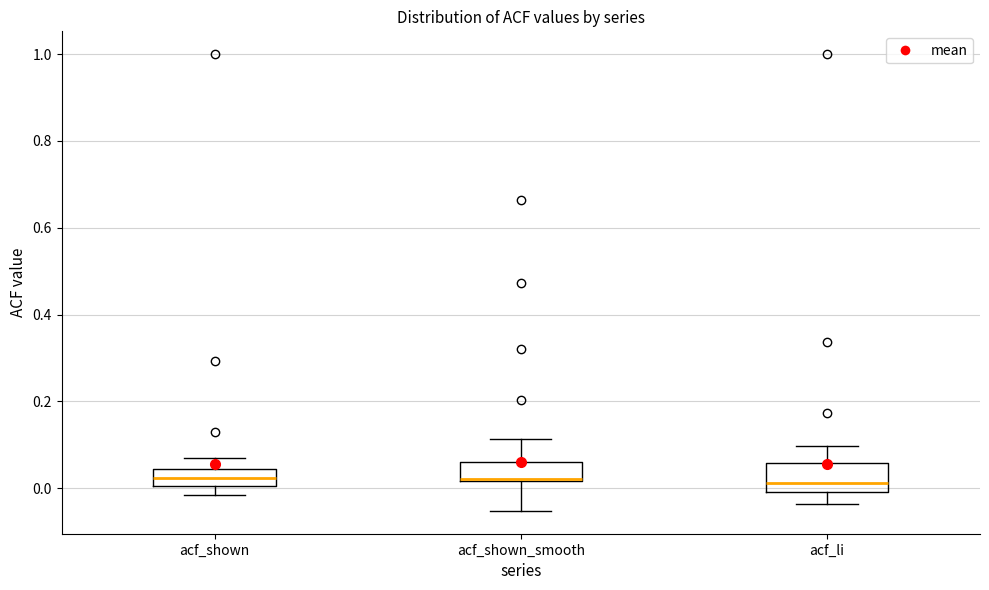

Where is the lower edge of the box for acf_shown_smooth on the y-axis? The values are not printed on the chart, so give them approximately, as read against the axis.

0.02